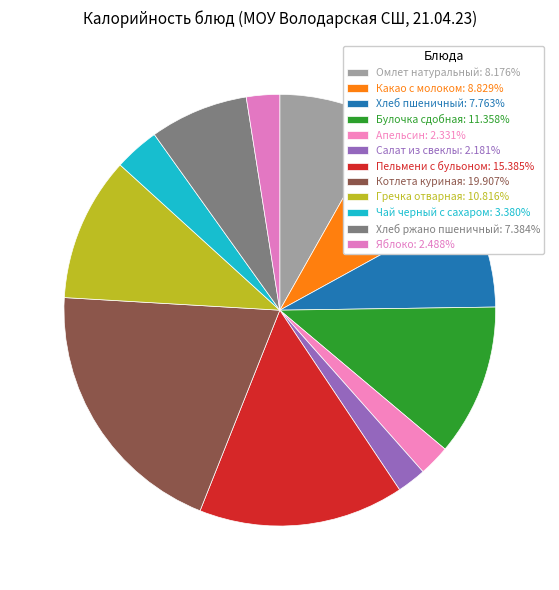

Which slice is the largest?

Котлета куриная